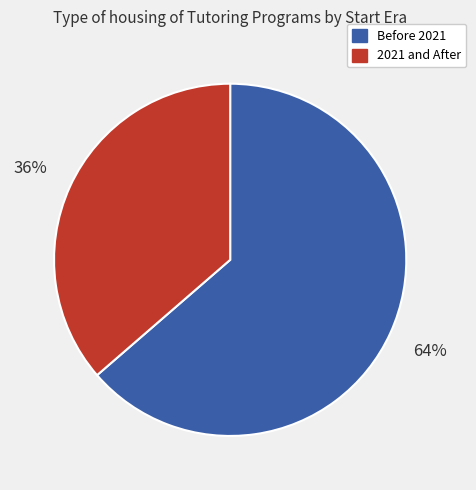

Is there a majority slice in this chart?

Yes